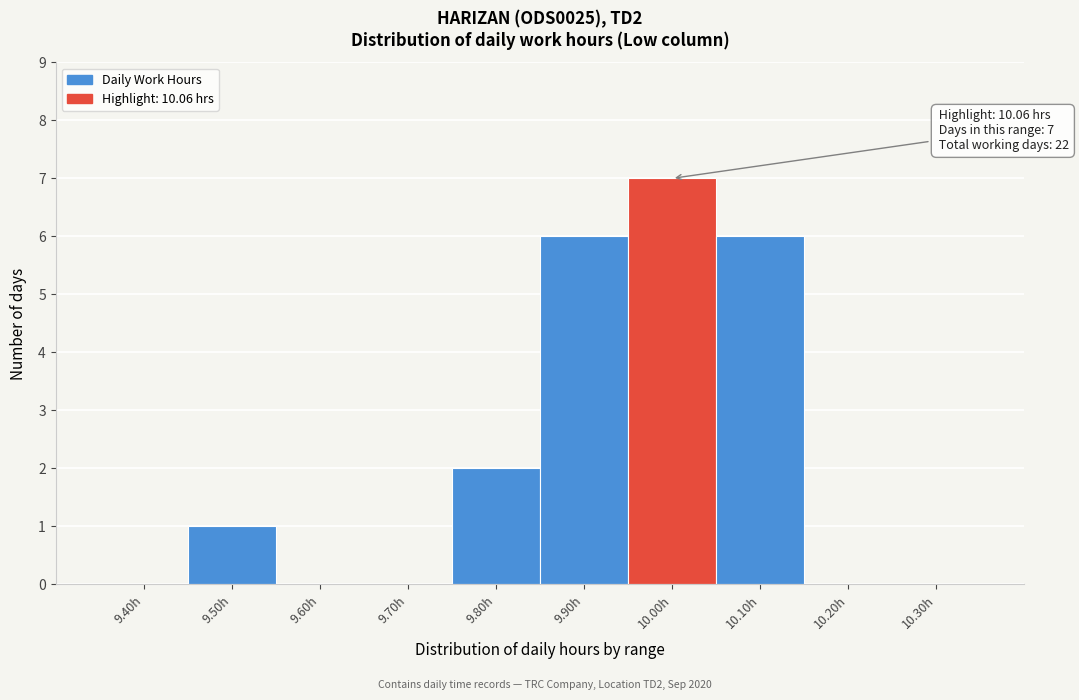

Reading left to right, extract all data points from this chart.

9.40h=0	9.50h=1	9.60h=0	9.70h=0	9.80h=2	9.90h=6	10.00h=7	10.10h=6	10.20h=0	10.30h=0